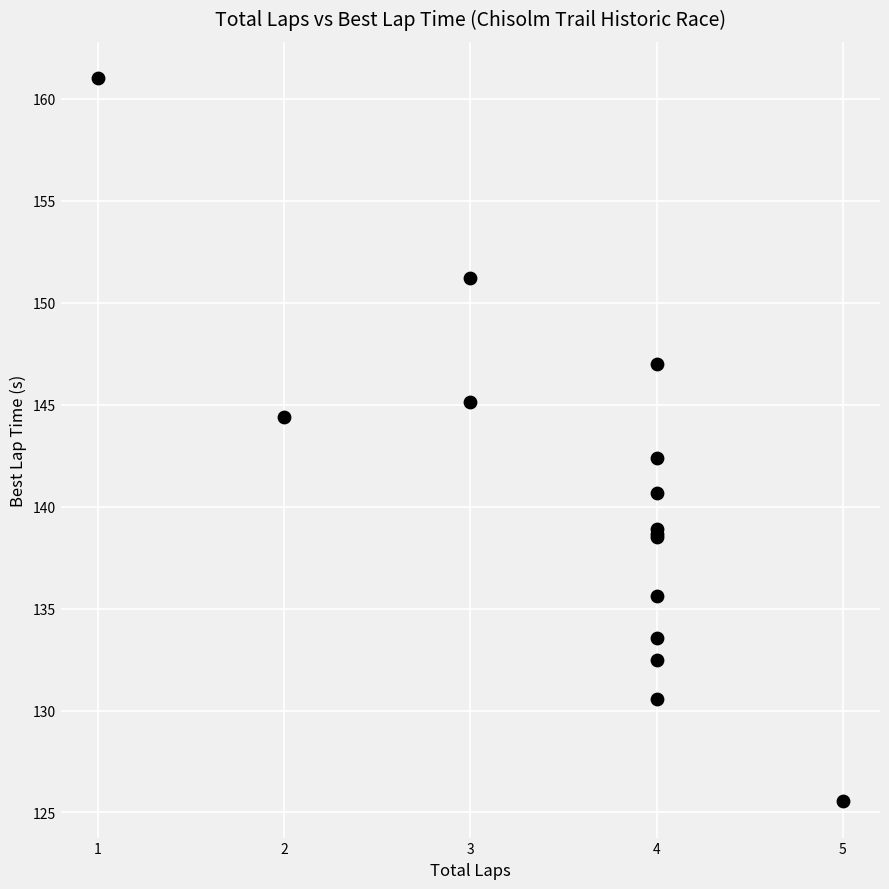

What Y value in the scatter plot is closest to 143?

142.4